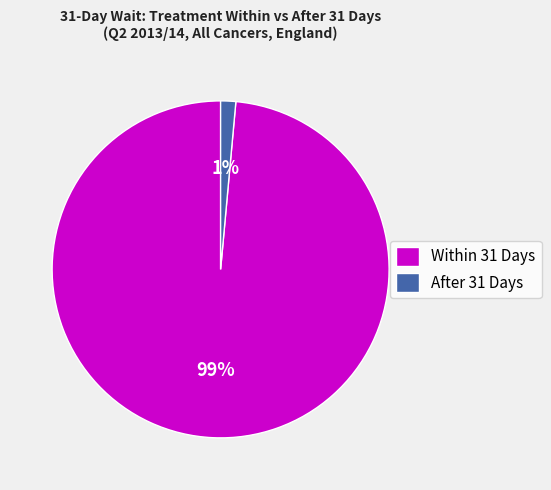

Do Within 31 Days and After 31 Days together represent more than half of the pie?

Yes